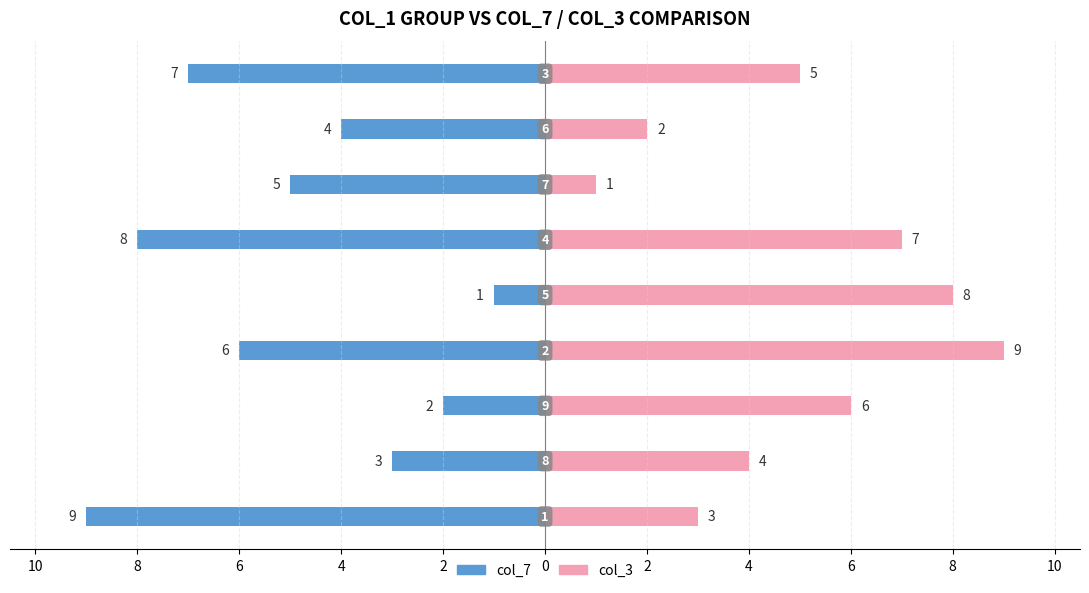

The col_3 series shows 1 at 2. True or false?

False